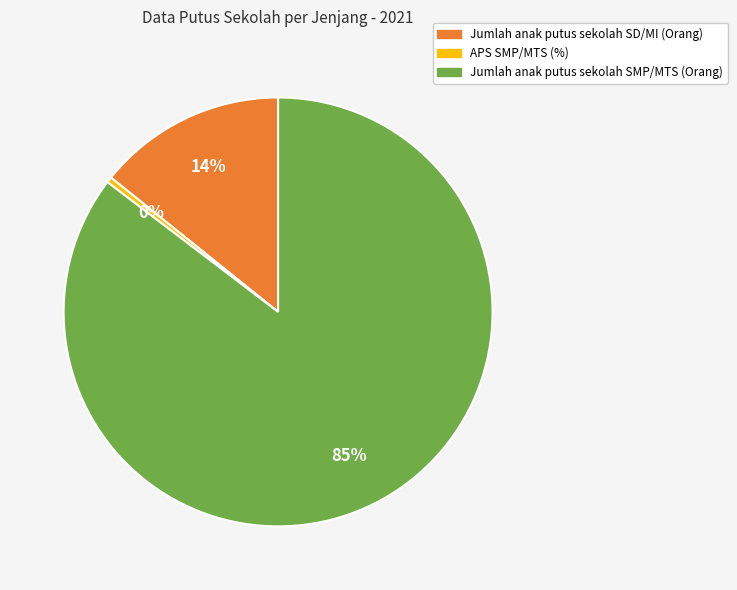

To the nearest percent, what is the average slice percentage?

33%